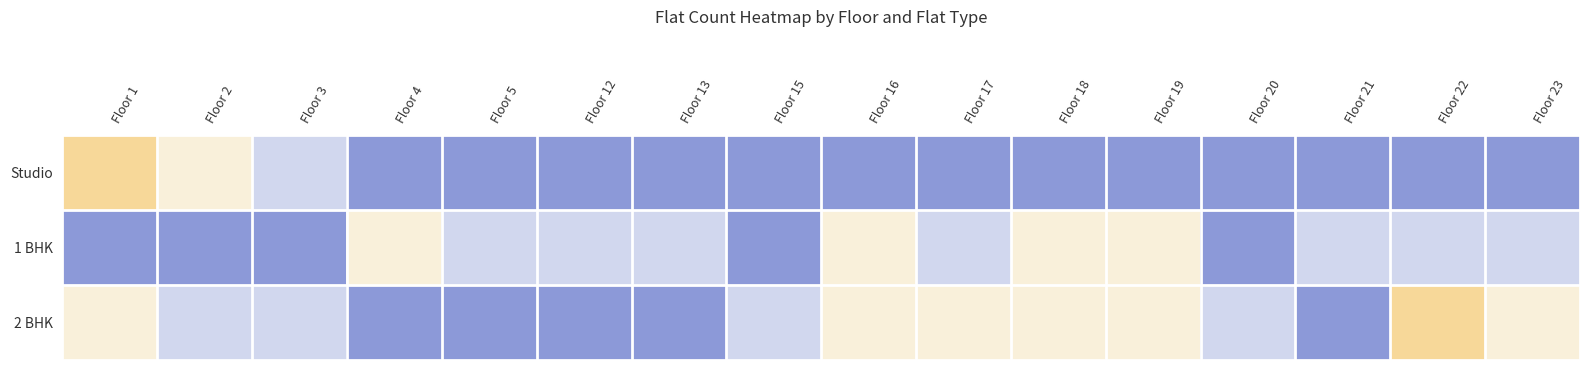

Which series changed the most between Floor 3 and Floor 15?

Studio